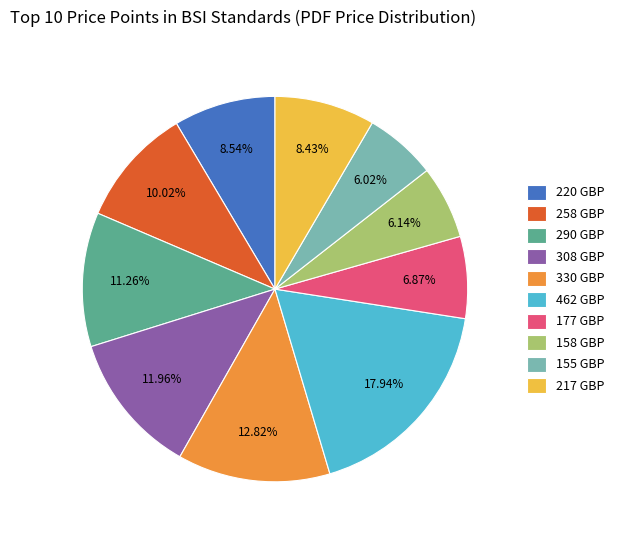

The 462 GBP slice represents 18% of the pie. True or false?

True